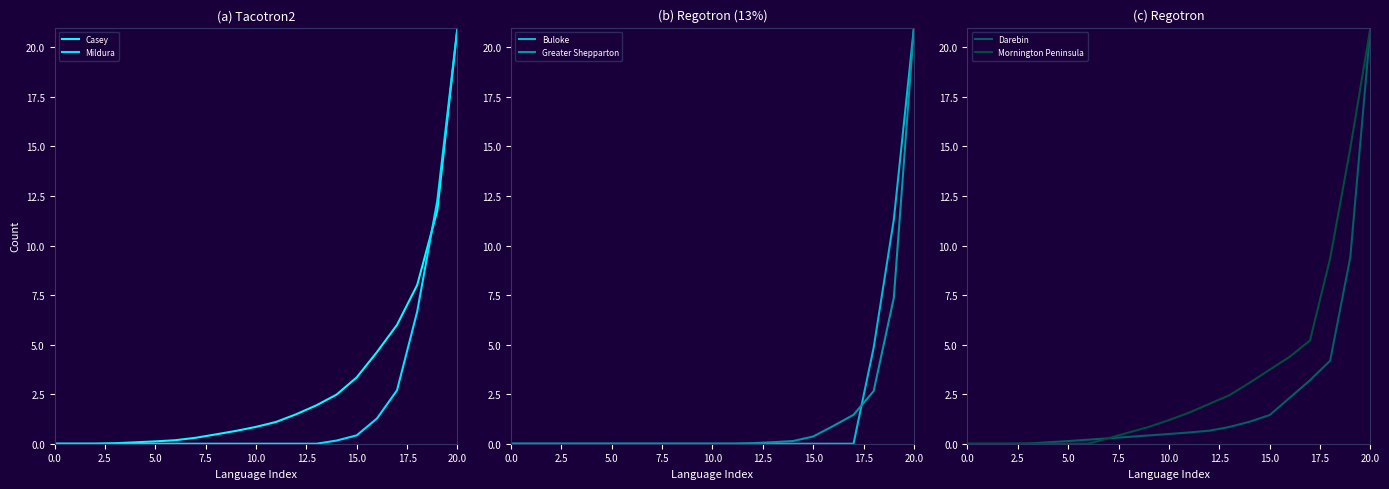

Reading left to right, transcribe all the data shown in this chart.

Casey: 0.0	0.0	0.0	0.0	0.1	0.1	0.2	0.3	0.5	0.6	0.8	1.1	1.5	1.9	2.5	3.4	4.6	6.0	8.0	11.8	21.0
Mildura: 0.0	0.0	0.0	0.0	0.0	0.0	0.0	0.0	0.0	0.0	0.0	0.0	0.0	0.0	0.2	0.4	1.3	2.7	6.7	12.3	21.0
Buloke: 0.0	0.0	0.0	0.0	0.0	0.0	0.0	0.0	0.0	0.0	0.0	0.0	0.0	0.0	0.0	0.0	0.0	0.0	4.8	11.3	21.0
Greater Shepparton: 0.0	0.0	0.0	0.0	0.0	0.0	0.0	0.0	0.0	0.0	0.0	0.0	0.0	0.1	0.1	0.4	0.9	1.5	2.7	7.4	21.0
Darebin: 0.0	0.0	0.0	0.0	0.1	0.1	0.2	0.3	0.3	0.4	0.5	0.6	0.7	0.8	1.1	1.4	2.3	3.2	4.2	9.4	21.0
Mornington Peninsula: 0.0	0.0	0.0	0.0	0.0	0.0	0.0	0.3	0.6	0.8	1.2	1.6	2.0	2.4	3.1	3.7	4.4	5.2	9.4	14.9	21.0